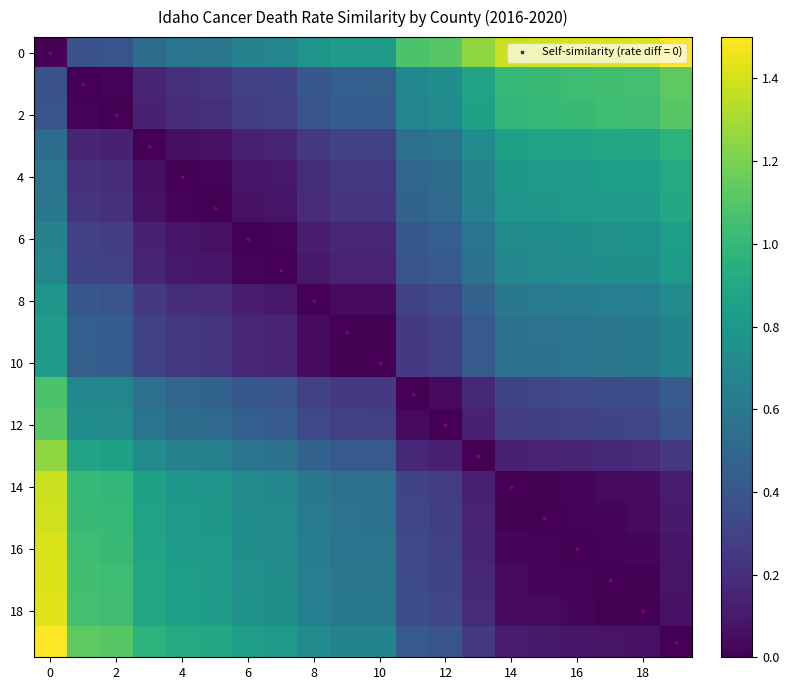

The value of Self-similarity (rate diff = 0) at 2 is 2. True or false?

True